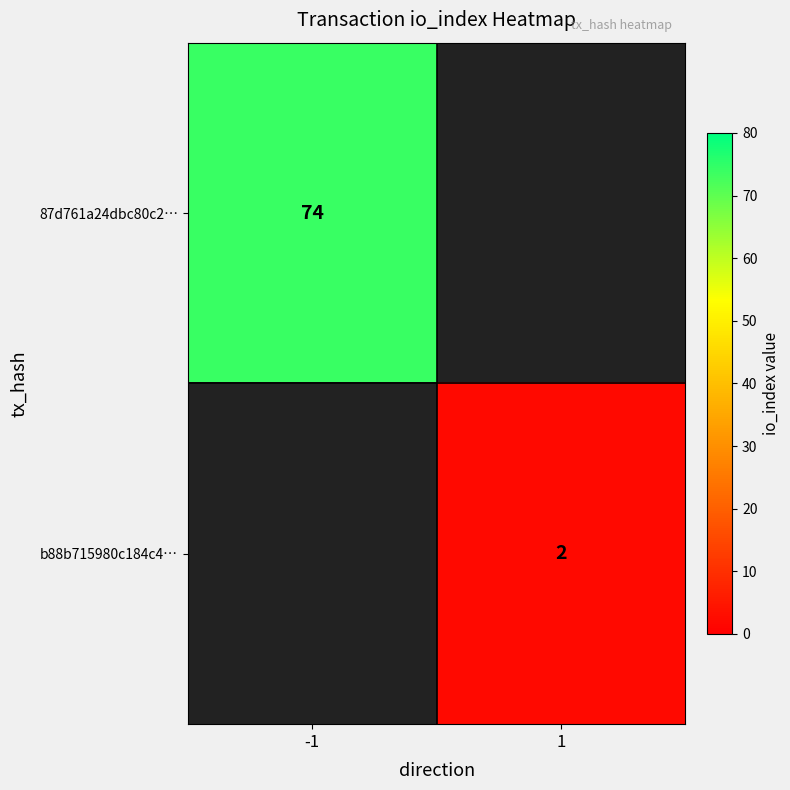

True or false: b88b715980c184c4… has a value of 2 at 1.

True